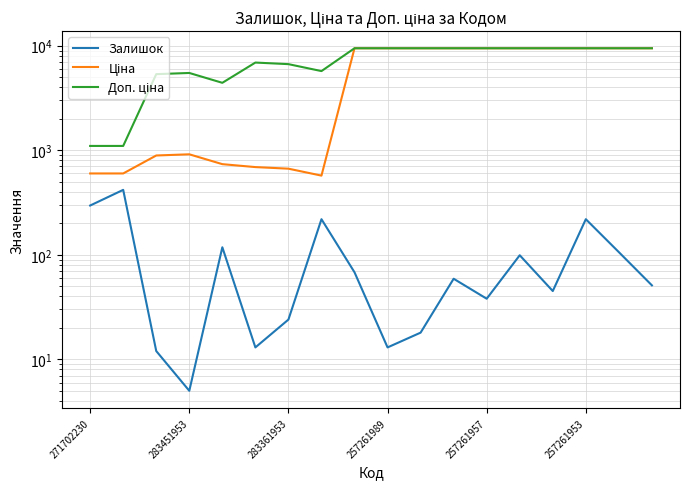

Is it true that Ціна equals 9458.9 at 257261957?

True